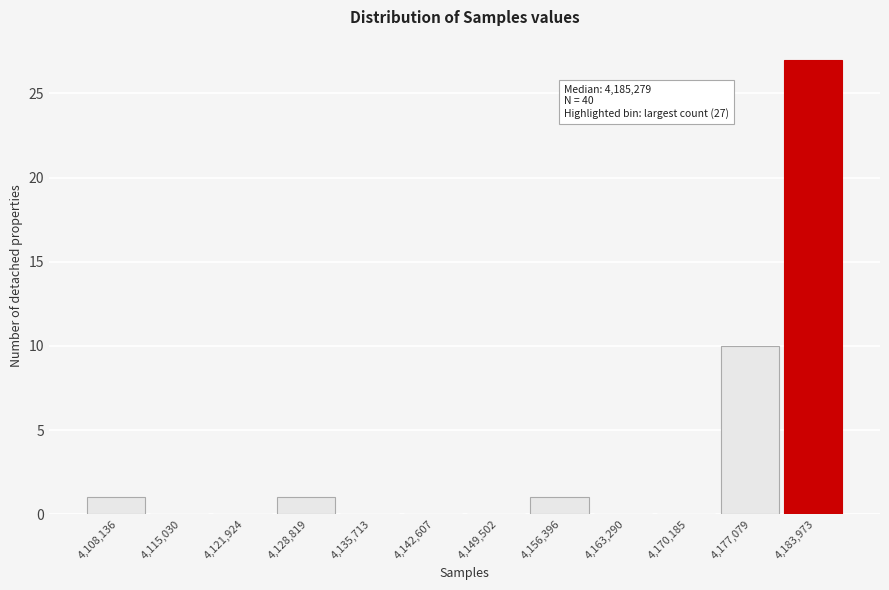

Reading left to right, transcribe all the data shown in this chart.

4,108,136=1	4,115,030=0	4,121,924=0	4,128,819=1	4,135,713=0	4,142,607=0	4,149,502=0	4,156,396=1	4,163,290=0	4,170,185=0	4,177,079=10	4,183,973=27